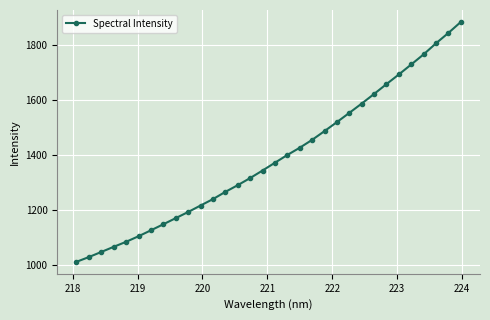

Reading left to right, list all the values displayed in this chart.

1010.9	1028.2	1046.8	1065.6	1083.9	1104.1	1125.8	1147.8	1170.2	1192.6	1216.2	1239.6	1266.0	1290.4	1316.4	1343.9	1372.3	1400.5	1426.9	1455.7	1487.6	1520.4	1554.1	1588.0	1623.1	1659.0	1694.3	1730.7	1767.5	1807.9	1845.6	1885.6